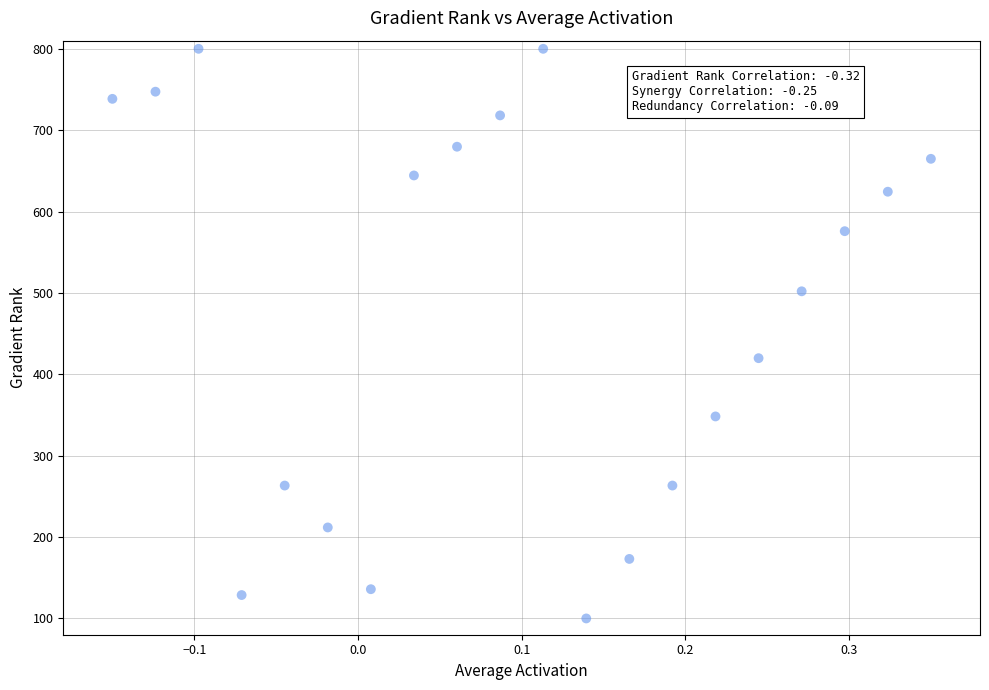

What Y value in the scatter plot is closest to 450?

419.8